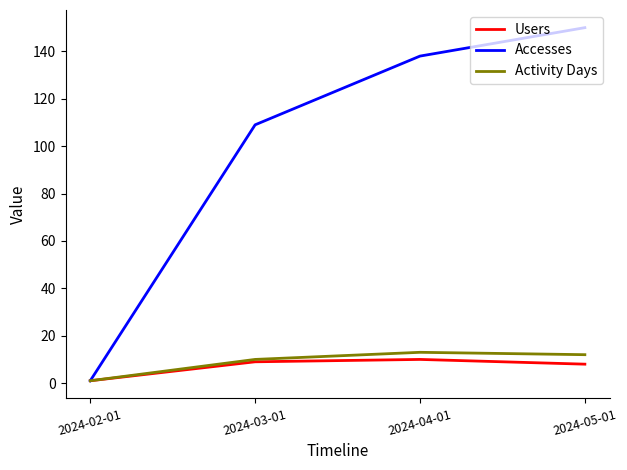

Count the number of categories in the chart.

4